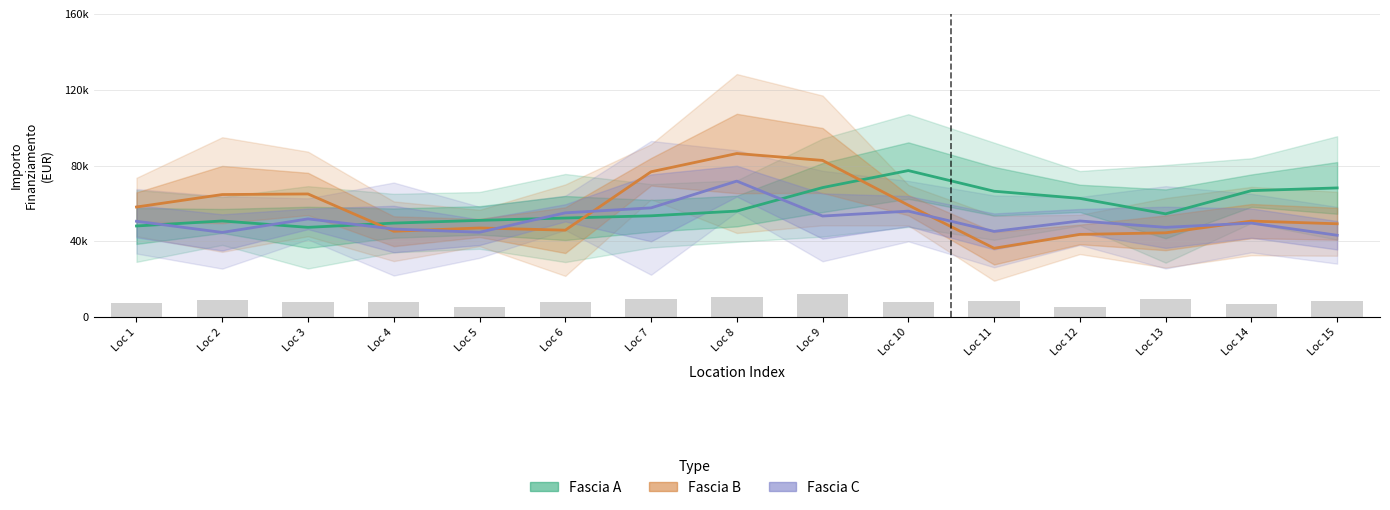

Reading right to left, list all the values displayed in this chart.

Fascia A: Loc 15=68209.8	Loc 14=66779.7	Loc 13=54536.4	Loc 12=62694.3	Loc 11=66474.9	Loc 10=77371.5	Loc 9=68392.3	Loc 8=55997.9	Loc 7=53500.2	Loc 6=52334.9	Loc 5=51096.9	Loc 4=49653.2	Loc 3=47422.3	Loc 2=50777.0	Loc 1=48137.8
Fascia B: Loc 15=49301.9	Loc 14=50720.2	Loc 13=44533.6	Loc 12=43684.7	Loc 11=36385.8	Loc 10=59109.6	Loc 9=82718.1	Loc 8=86363.8	Loc 7=76735.0	Loc 6=45921.5	Loc 5=47082.4	Loc 4=45356.4	Loc 3=65032.4	Loc 2=64718.2	Loc 1=58147.7
Fascia C: Loc 15=43237.8	Loc 14=49653.2	Loc 13=47422.3	Loc 12=50777.0	Loc 11=45274.1	Loc 10=55959.6	Loc 9=53373.5	Loc 8=71804.6	Loc 7=57692.0	Loc 6=55067.7	Loc 5=44811.2	Loc 4=46523.2	Loc 3=51877.9	Loc 2=44734.2	Loc 1=50623.6